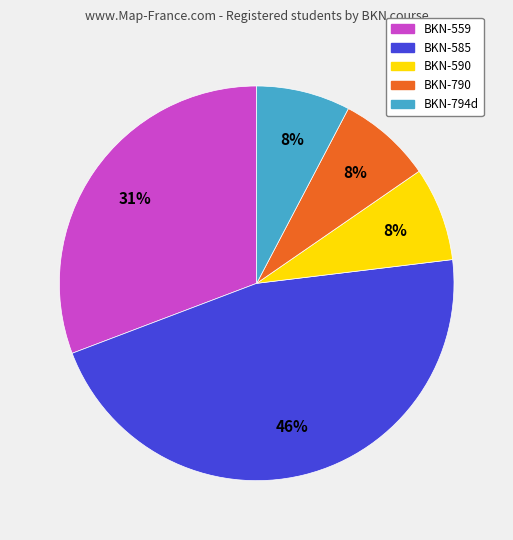

Is it true that BKN-590 is 13% of the pie?

False